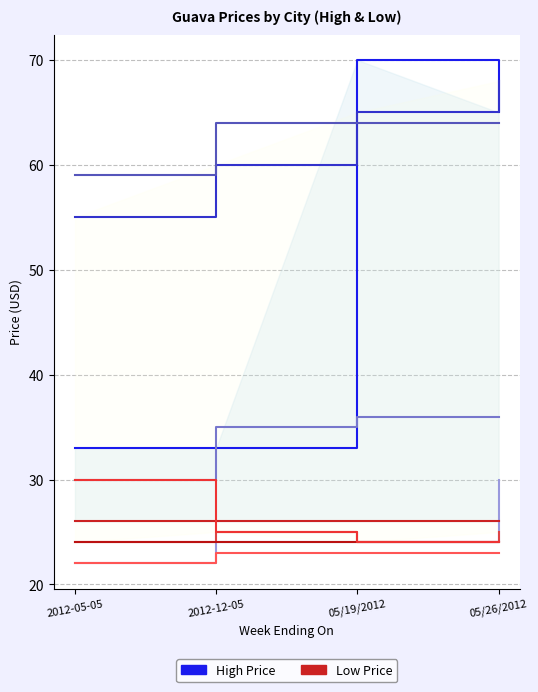

Count the number of categories in the chart.

4